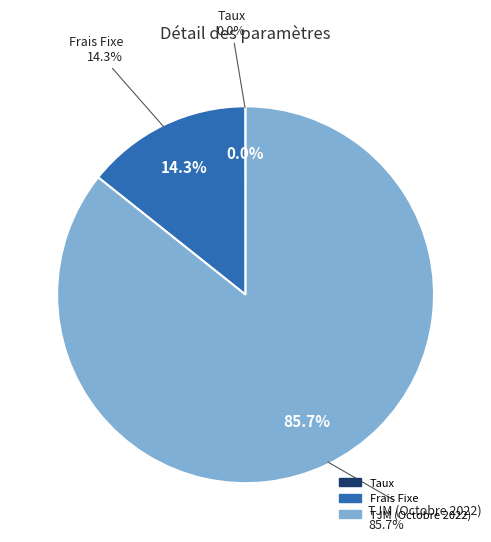

Do Frais Fixe and TJM (Octobre 2022) together represent more than half of the pie?

Yes